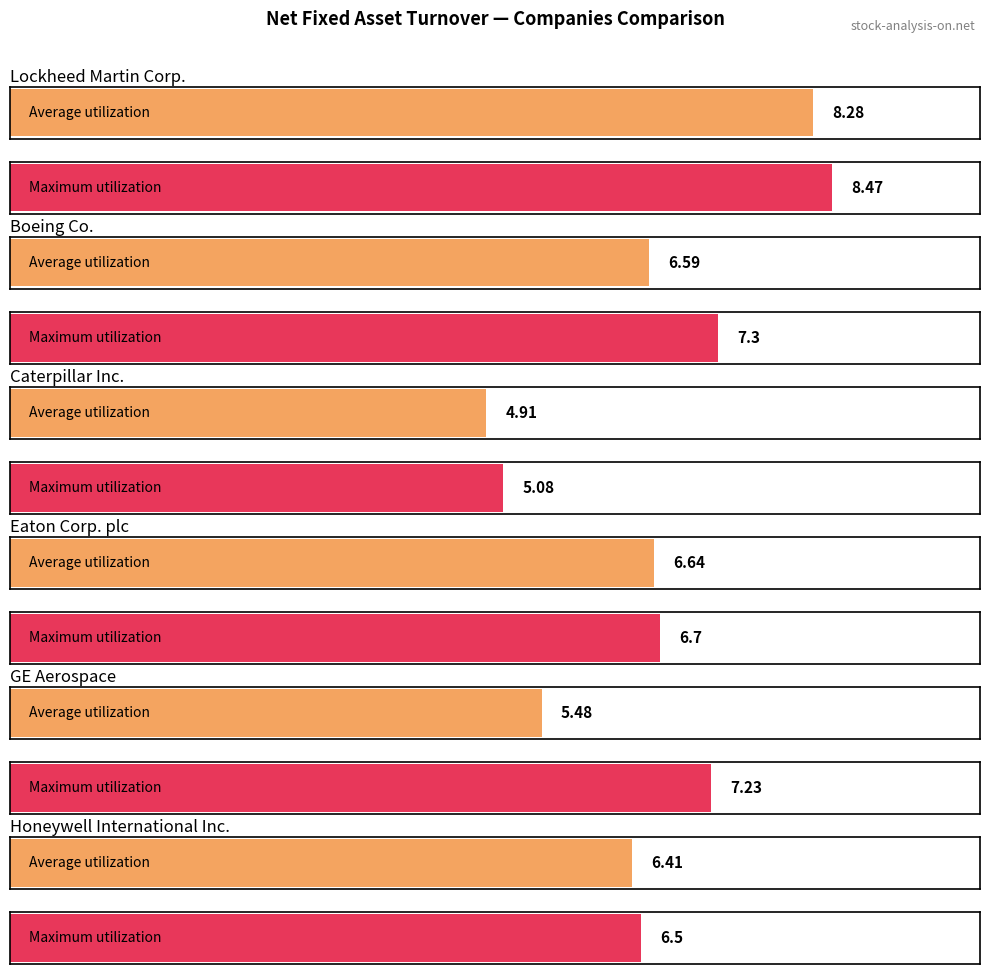

What is the maximum value for Honeywell International Inc.?

6.5